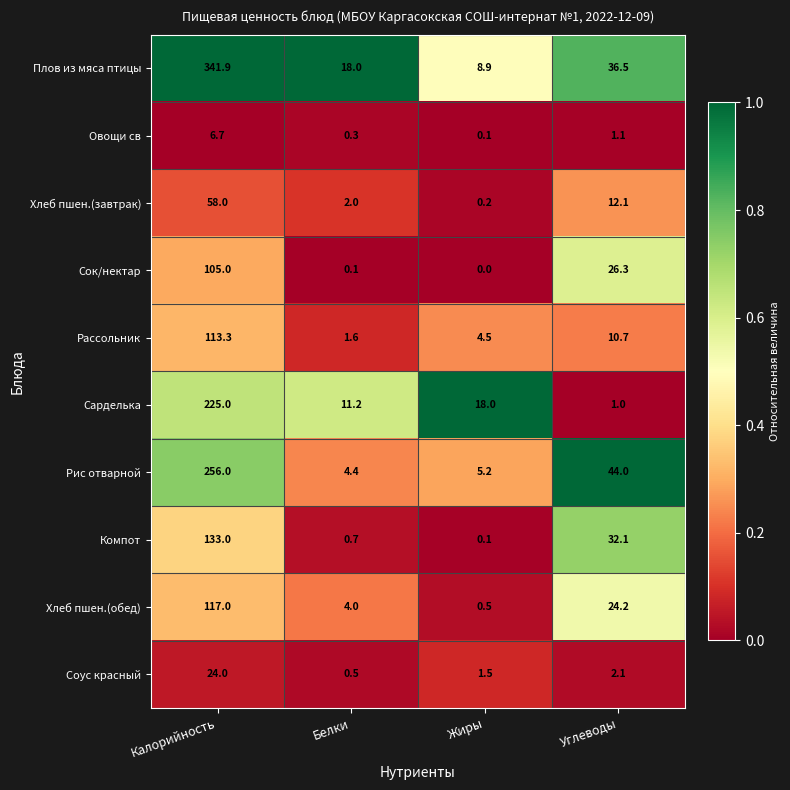

What is the spread (max minus min) of values at Белки?

17.9